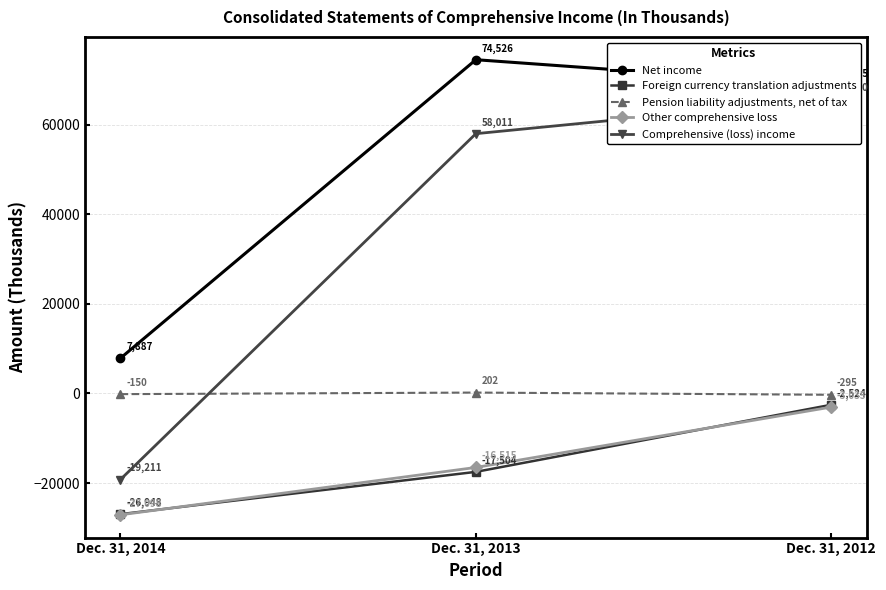

Does the chart have visible grid lines?

Yes